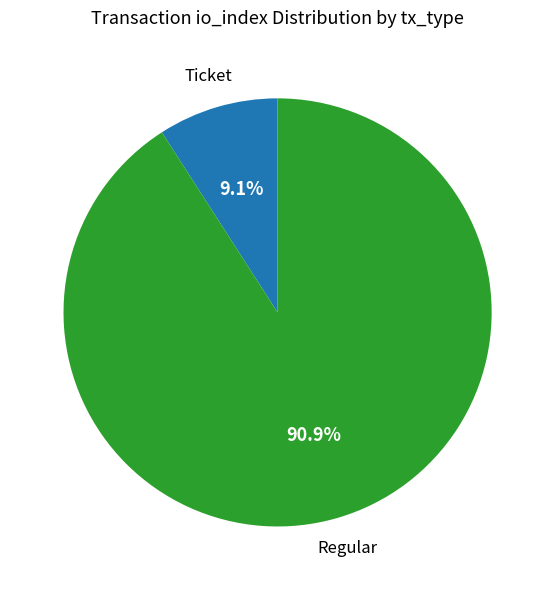

Does any single category account for the majority?

Yes